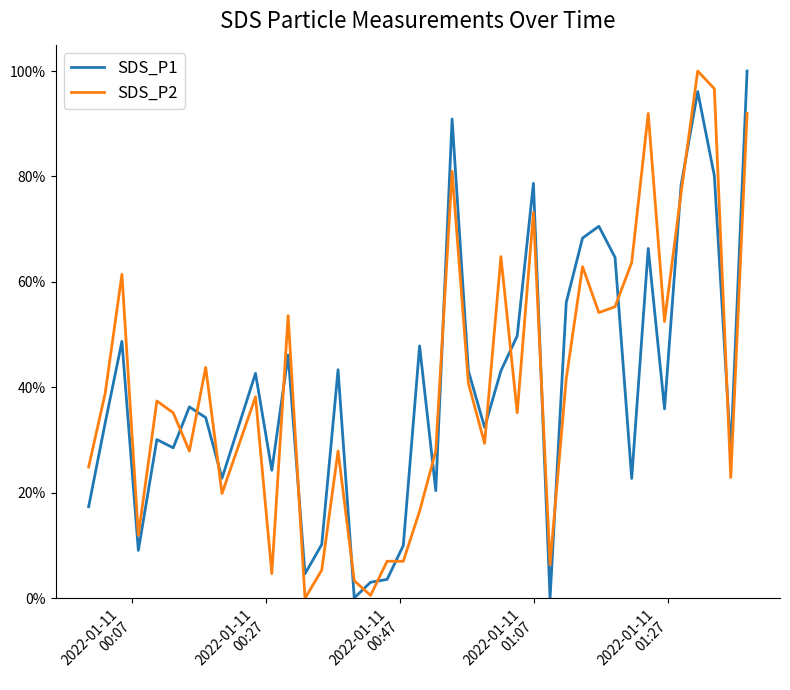

List the series in order of their peak value, lowest first.

SDS_P1, SDS_P2